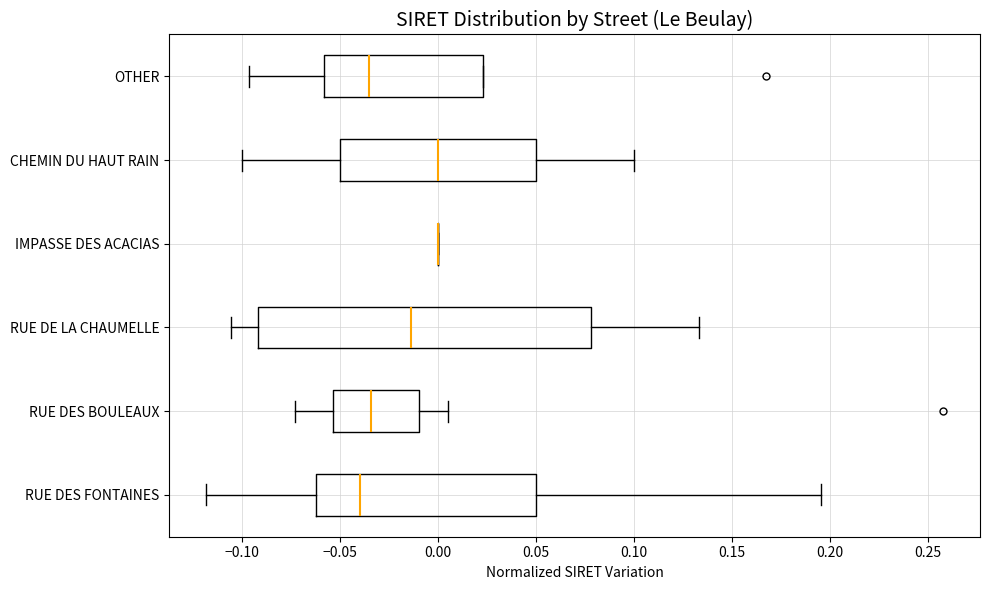

Reading bottom to top, transcribe this box plot: for each box, give where its median line is, the range the box spans, and where its two whiskers end, as read against the x-axis. The values are not printed on the chart, so give them approximately, as read against the axis.

RUE DES FONTAINES: median -0.040, box -0.060 to 0.050, whiskers -0.120 to 0.195
RUE DES BOULEAUX: median -0.035, box -0.055 to -0.010, whiskers -0.075 to 0.005
RUE DE LA CHAUMELLE: median -0.015, box -0.090 to 0.080, whiskers -0.105 to 0.135
IMPASSE DES ACACIAS: box collapsed to a line at 0.000, whiskers 0.000 to 0.000
CHEMIN DU HAUT RAIN: median 0.000, box -0.050 to 0.050, whiskers -0.100 to 0.100
OTHER: median -0.035, box -0.060 to 0.025, whiskers -0.095 to 0.025